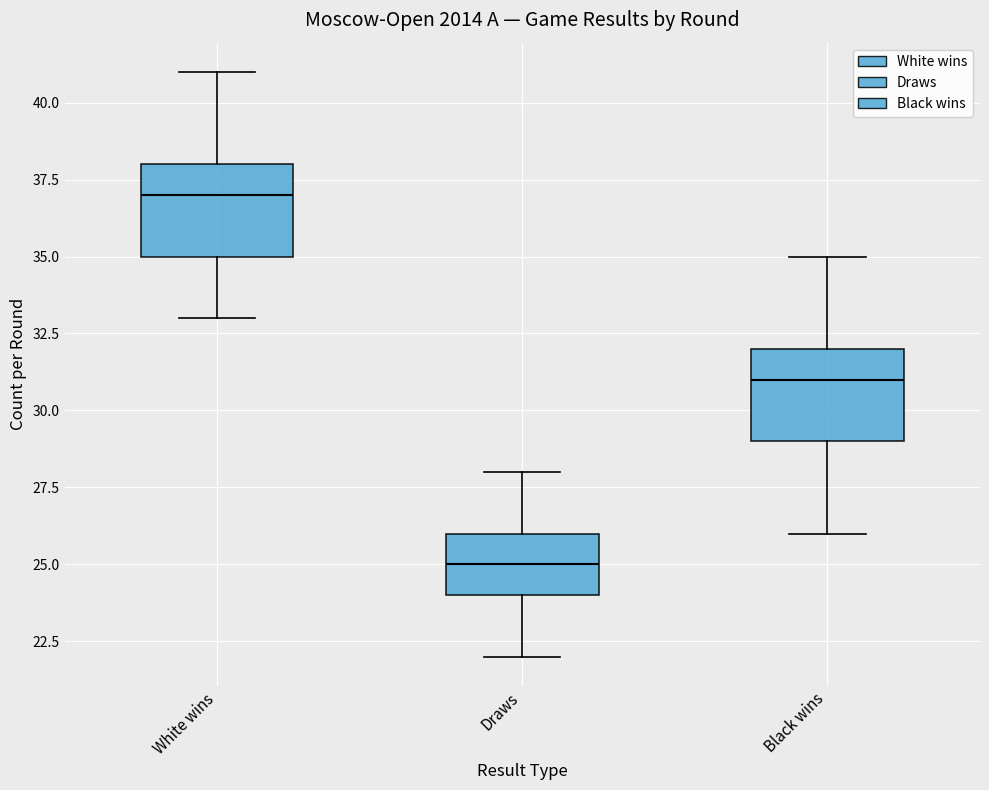

Reading left to right, transcribe this box plot: for each box, give where its median line is, the range the box spans, and where its two whiskers end, as read against the y-axis. The values are not printed on the chart, so give them approximately, as read against the axis.

White wins: median 37, box 35 to 38, whiskers 33 to 41
Draws: median 25, box 24 to 26, whiskers 22 to 28
Black wins: median 31, box 29 to 32, whiskers 26 to 35